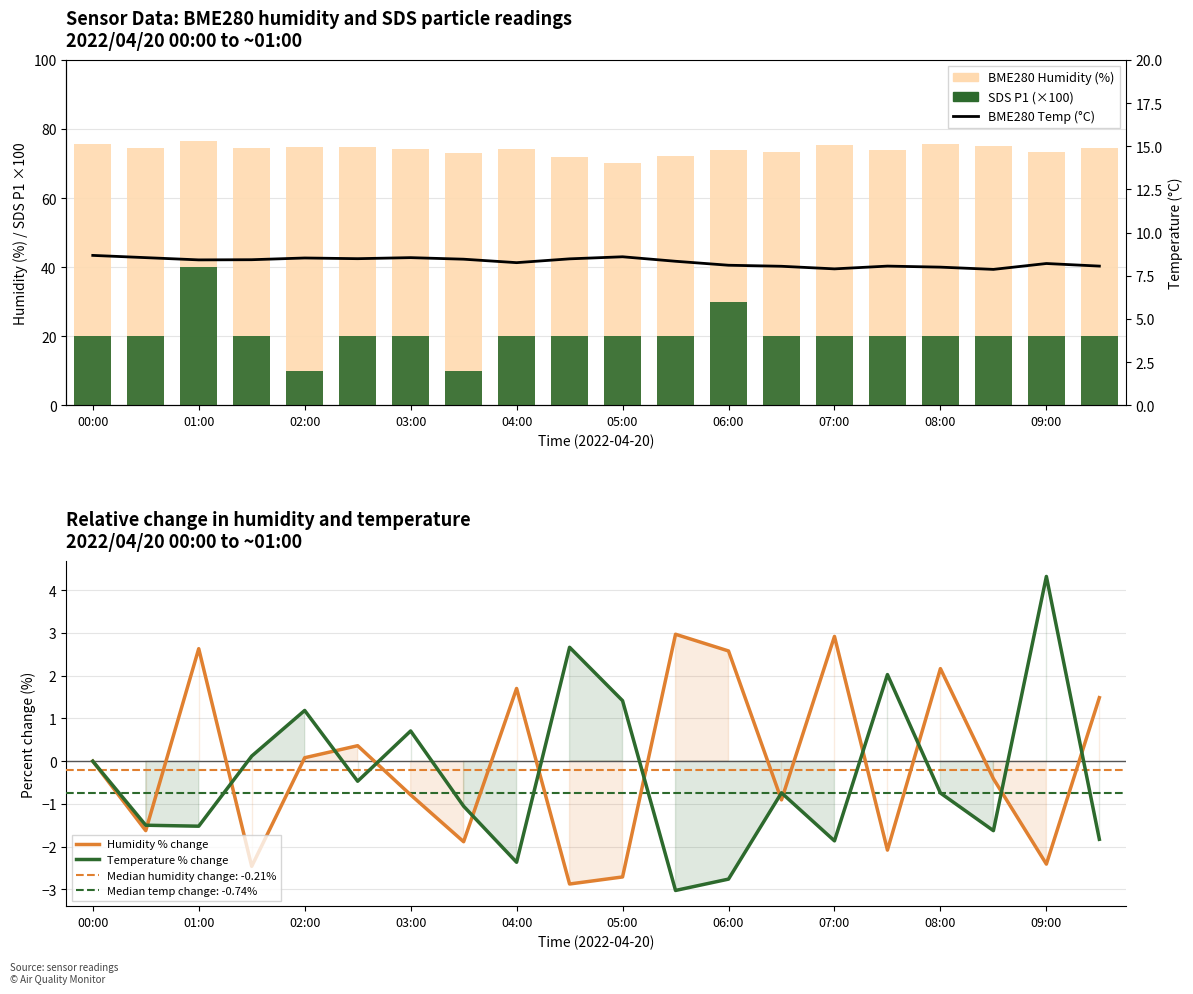

Which category has the highest value in the BME280 Temp (°C) series?

00:00